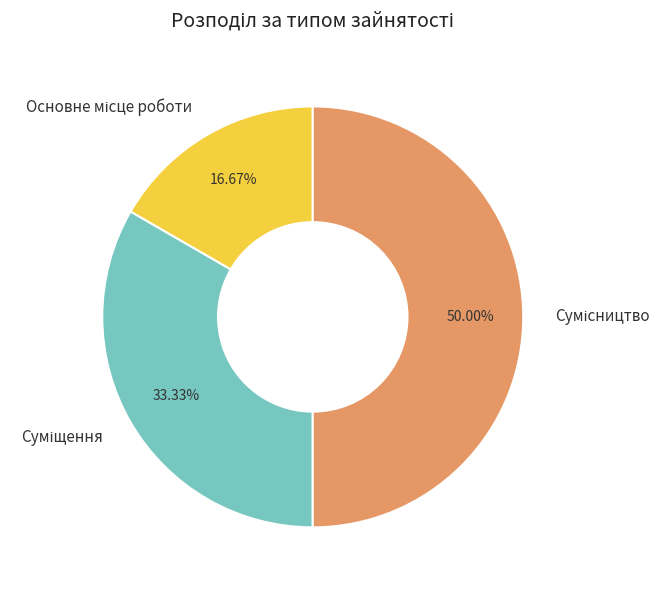

How many slices are in this pie chart?

3